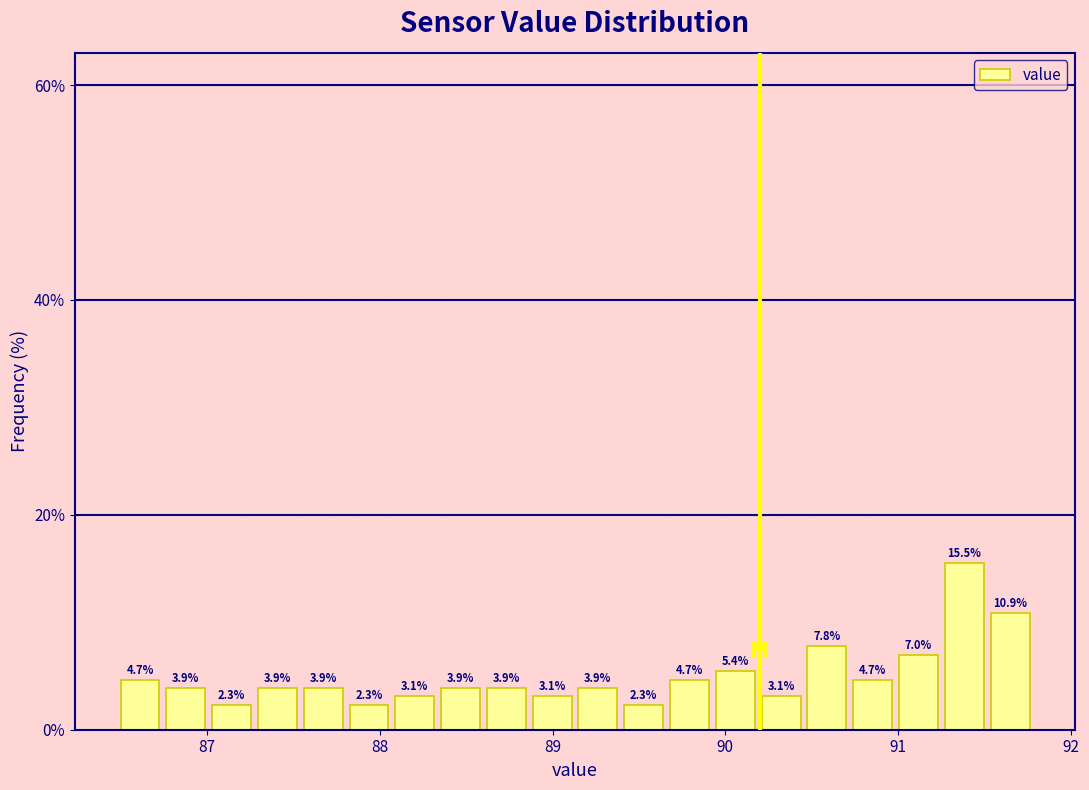

Around what value on the x-axis is the tallest bar? Give the approximate position of its centre, as read against the axis.

91.4